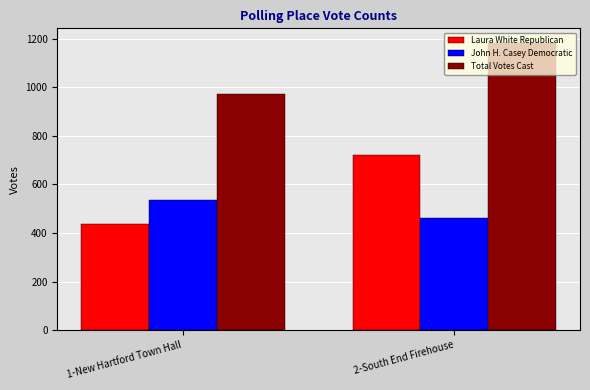

List the series in order of their peak value, lowest first.

John H. Casey Democratic, Laura White Republican, Total Votes Cast